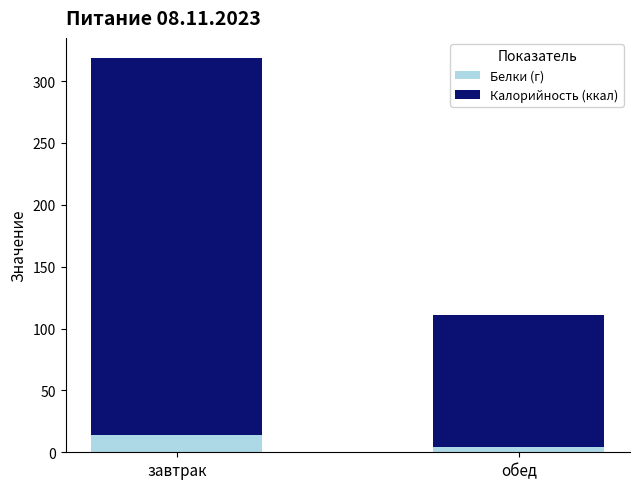

What are all the series names shown in the legend?

Белки (г), Калорийность (ккал)